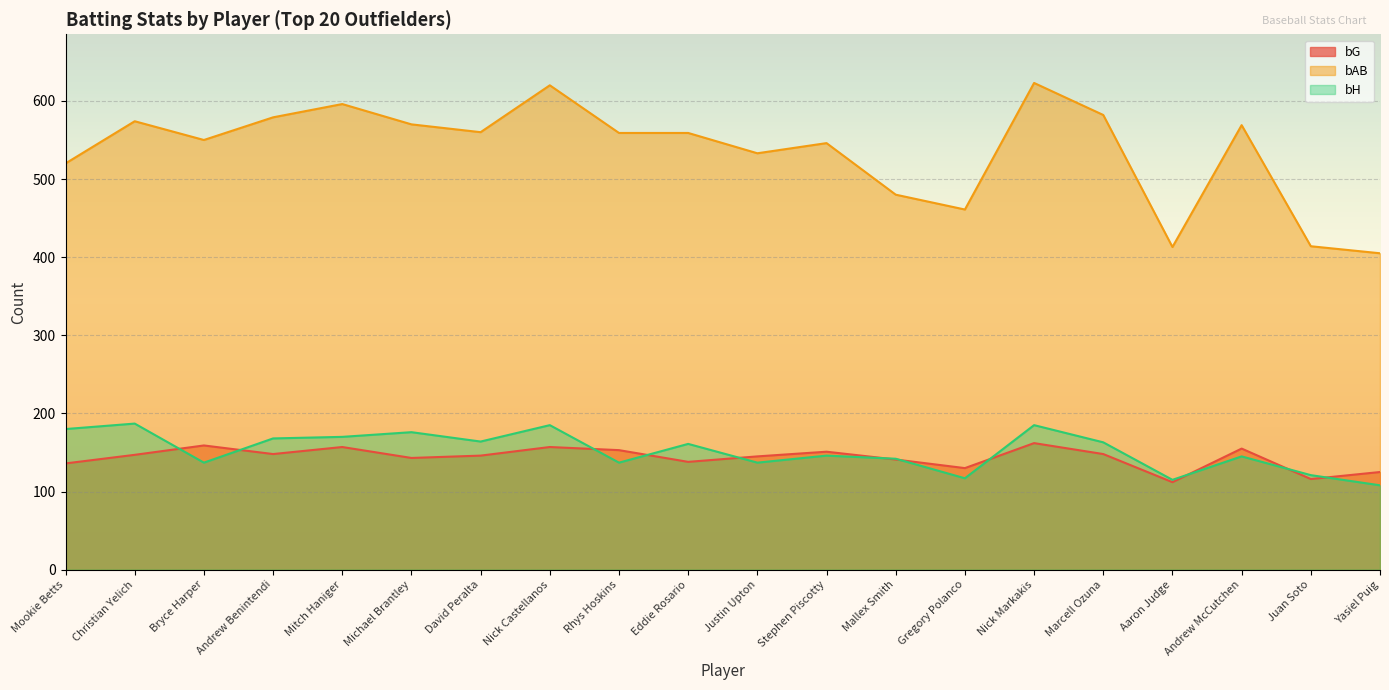

What is the label of the 10th point from the right?

Justin Upton